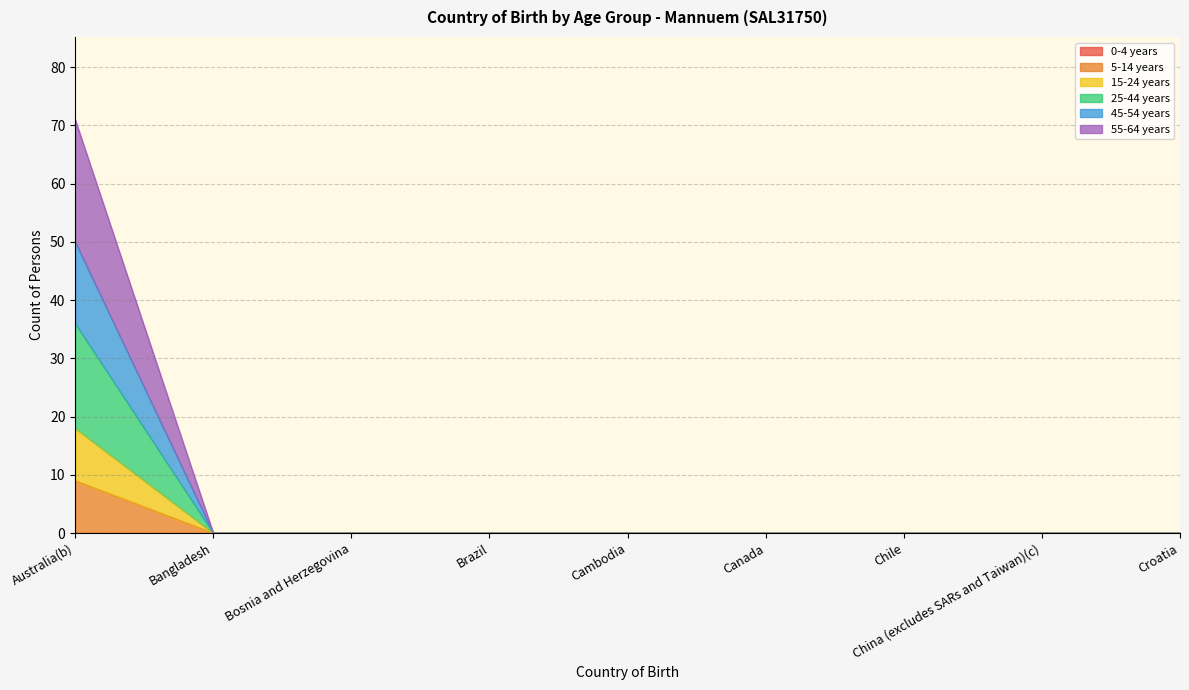

What is the maximum value shown in the chart?

71